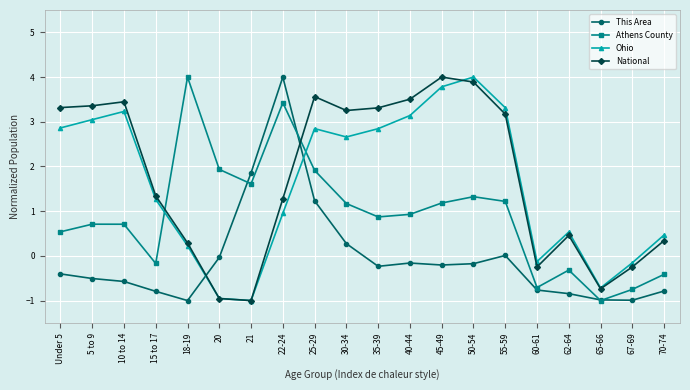

Which series ends up on top after the final intersection of This Area and National?

National